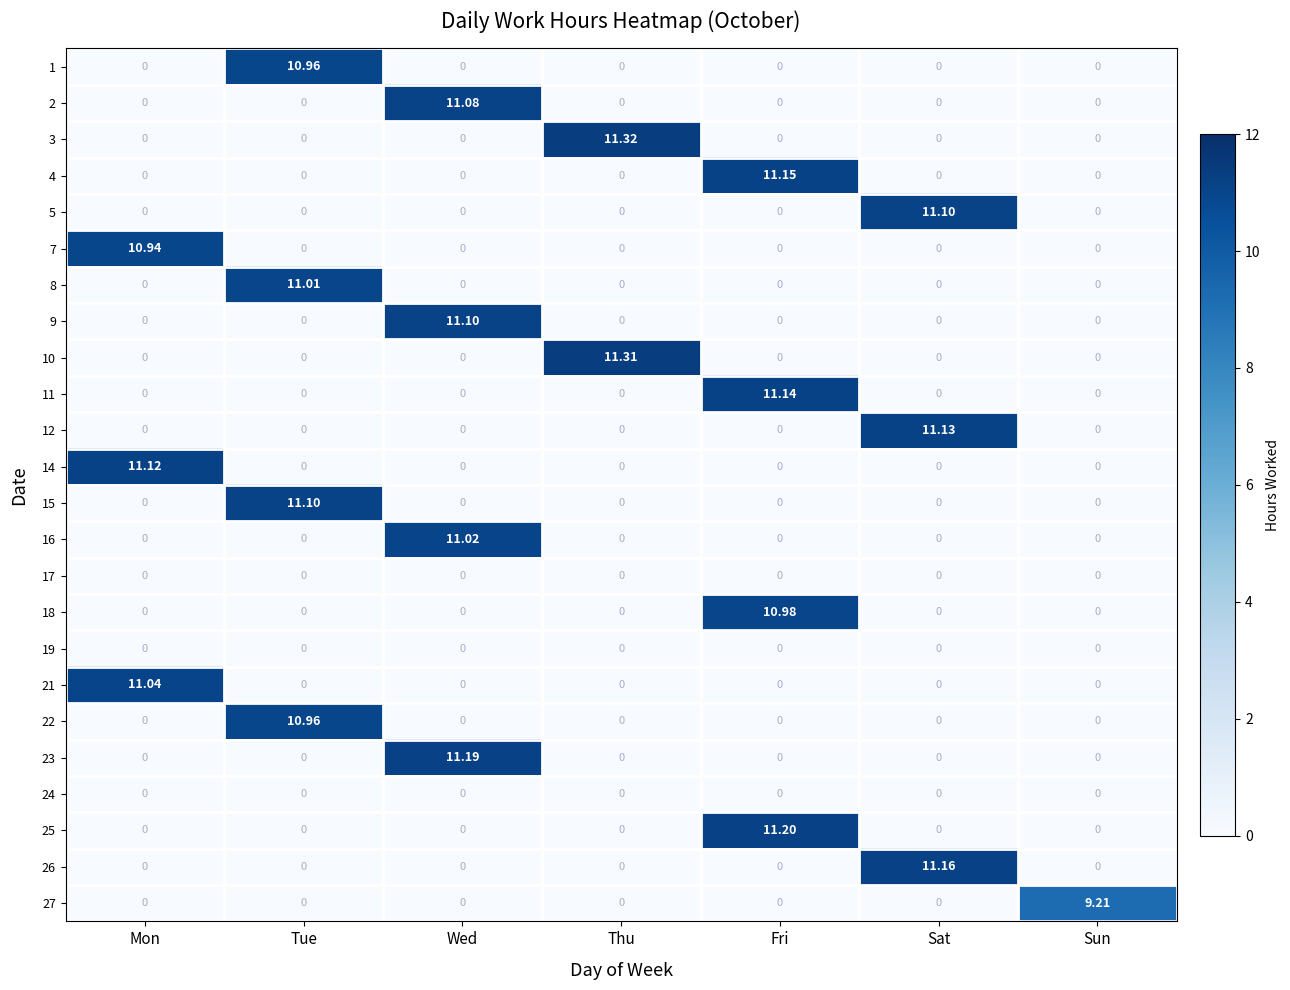

What is the difference between the highest and lowest values at Sat?

11.2